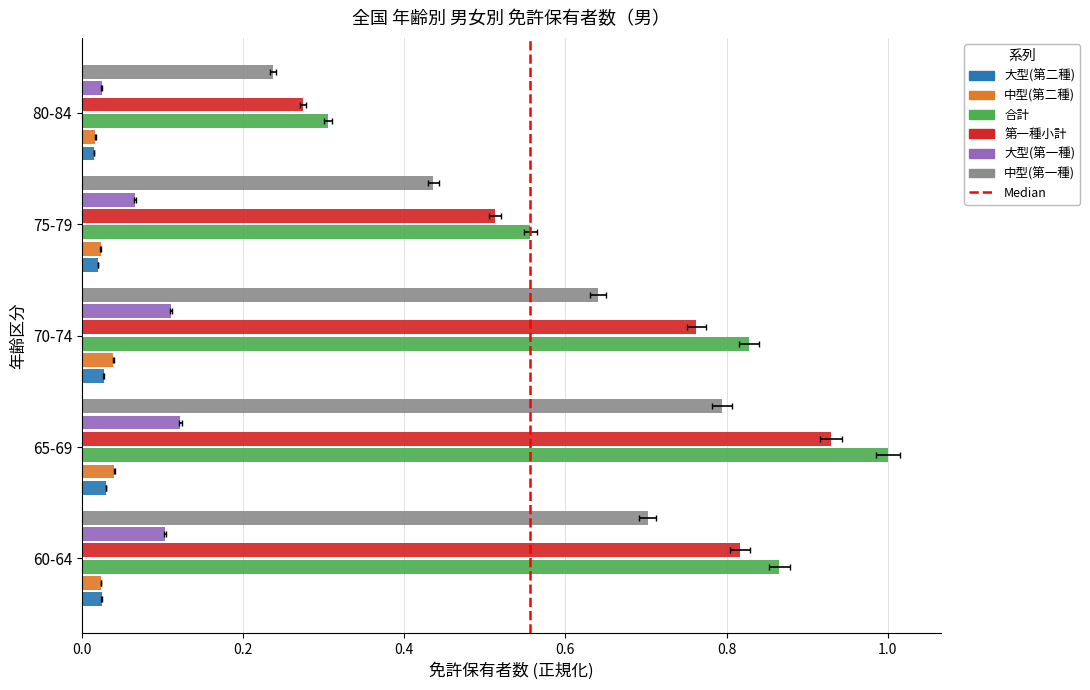

What position from the left is 60-64?

1